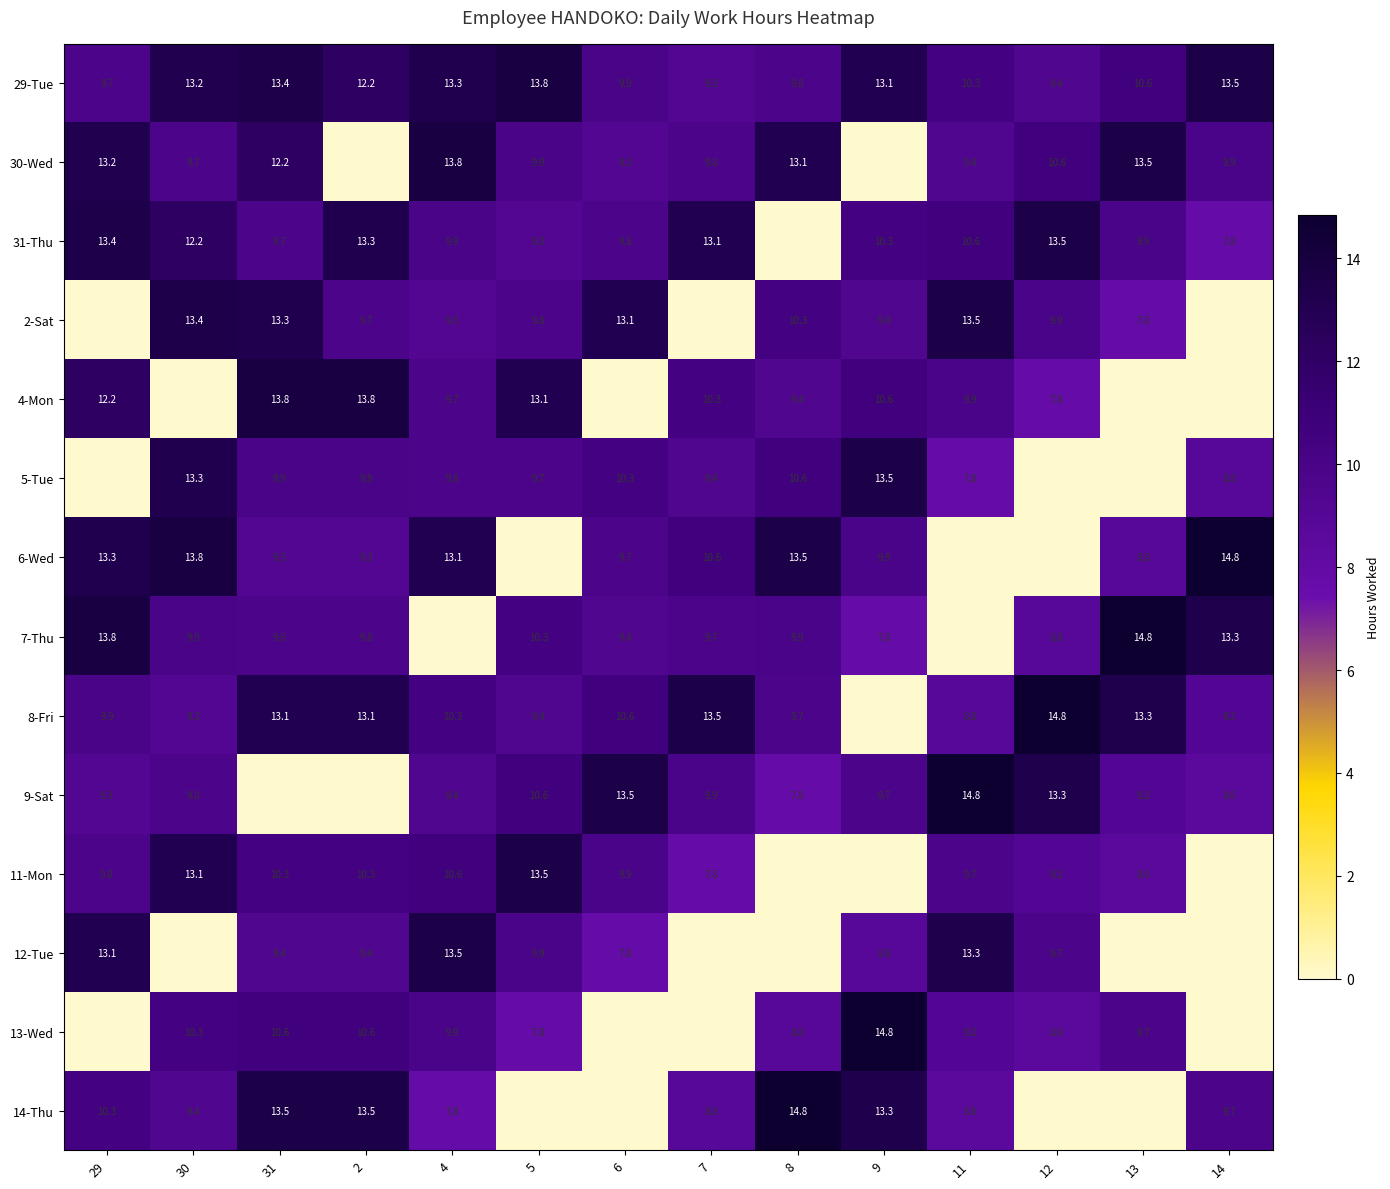

The 6-Wed series shows 22.0 at 14. True or false?

False